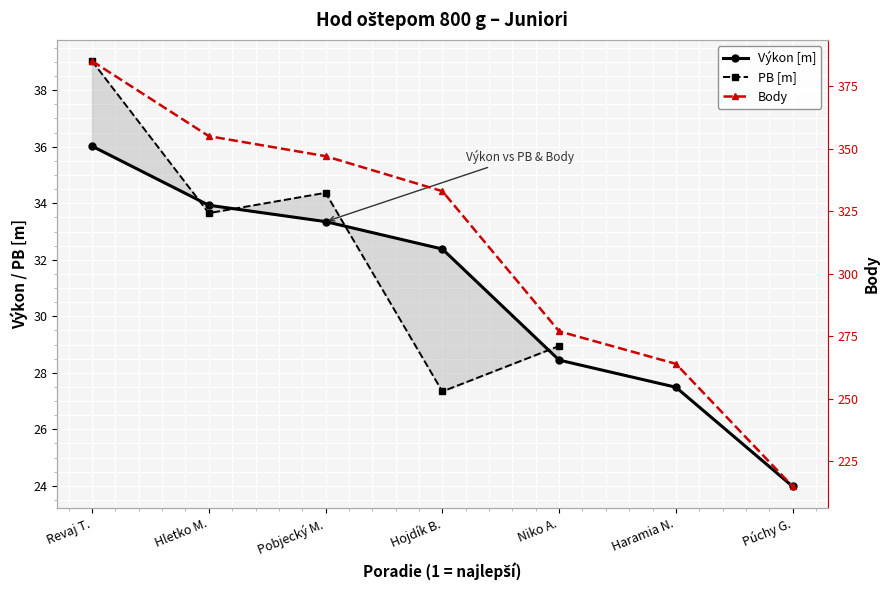

Is it true that PB [m] equals 34.4 at Pobjecký M.?

True